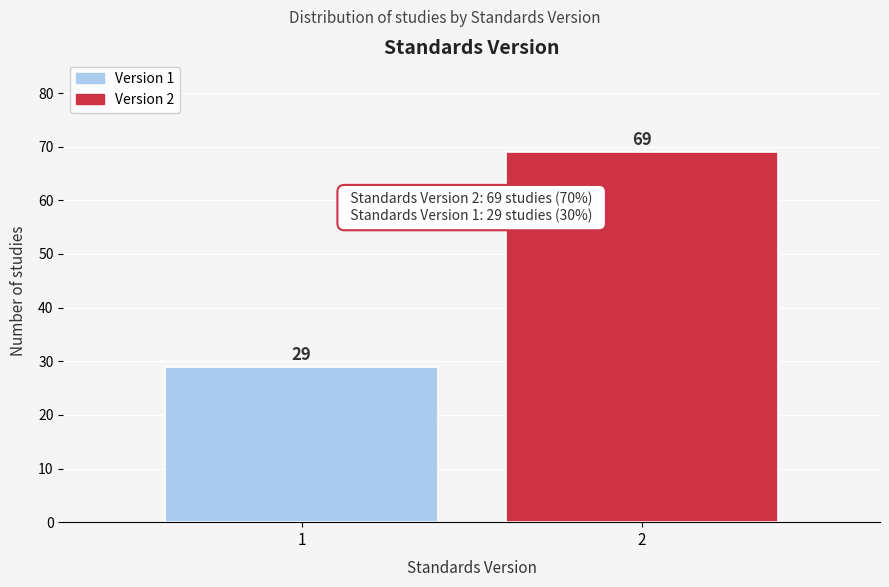

Reading right to left, transcribe all the data shown in this chart.

69	29